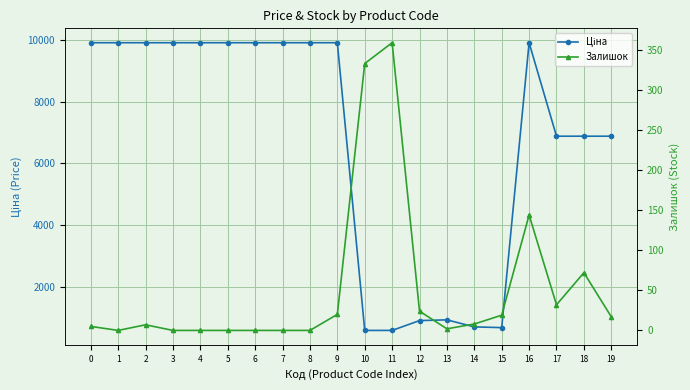

What is the average value of the Залишок series?

52.1